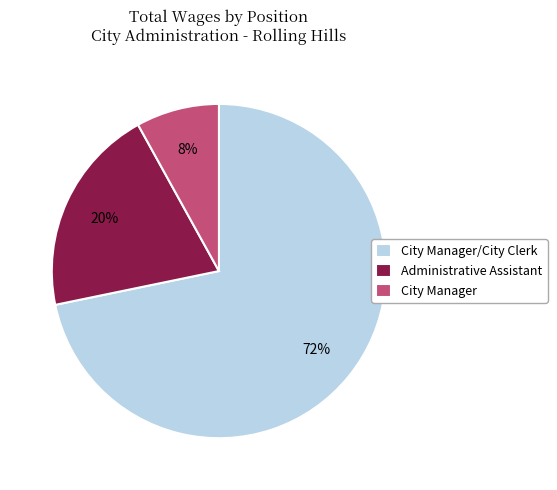

To the nearest percent, what percentage of the pie is City Manager?

8%